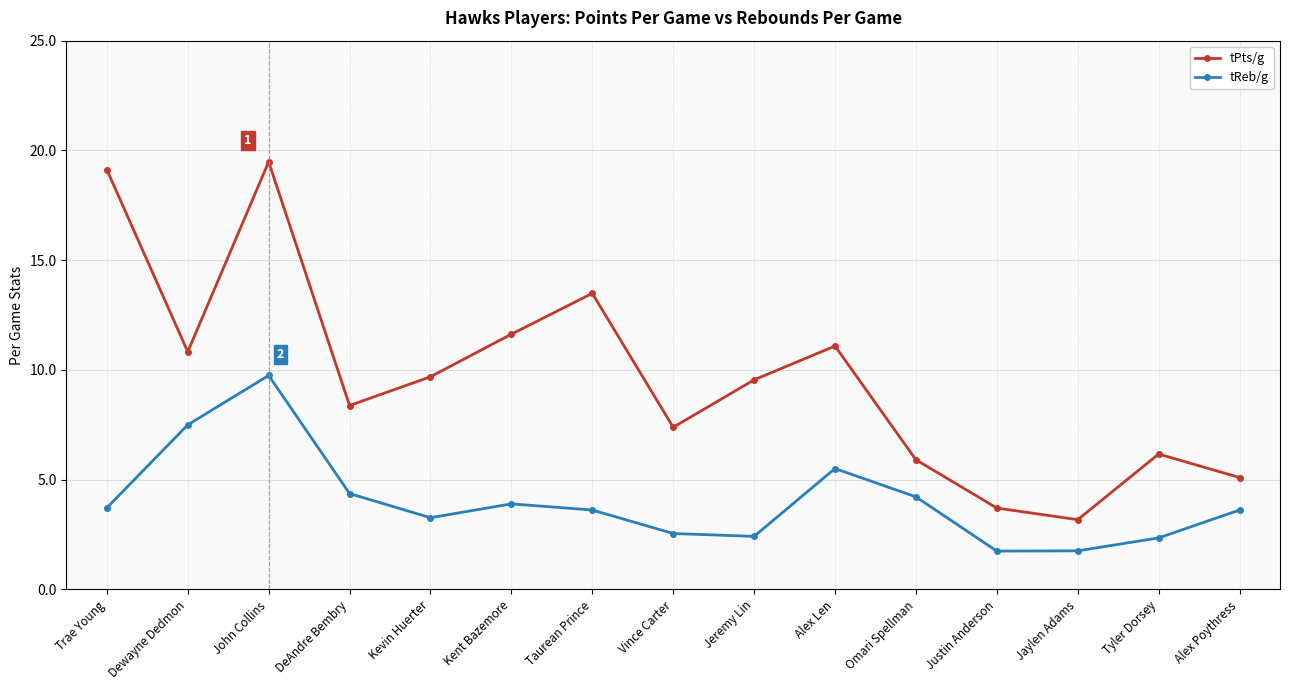

At which label does tReb/g first exceed 3?

Trae Young